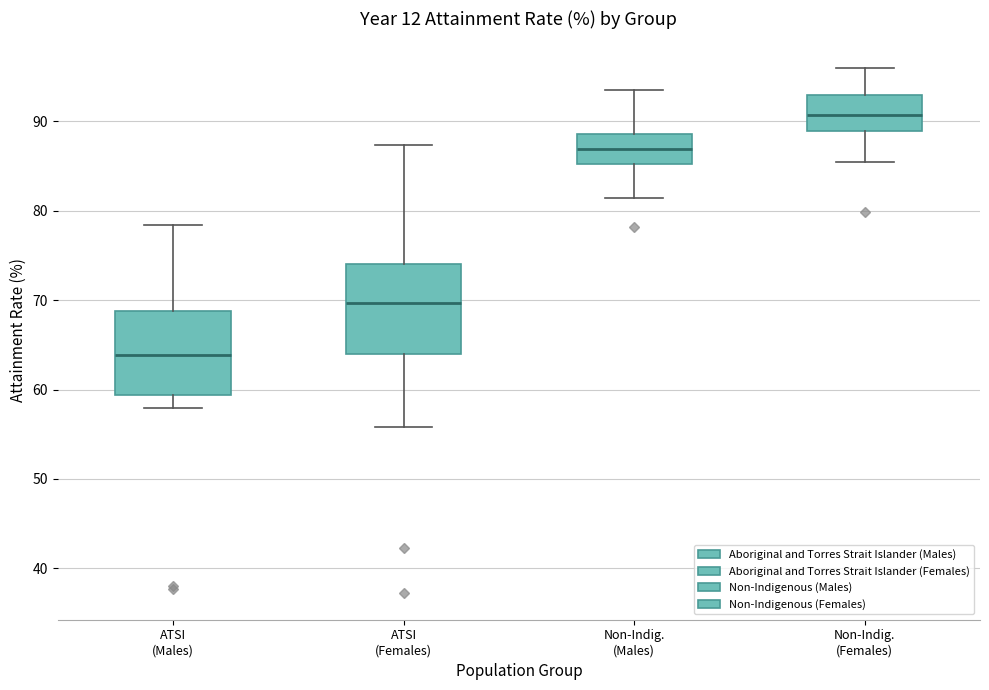

Reading left to right, read every box against the y-axis: the position of its median line, the range the box covers, and the ends of its whiskers. The values are not printed on the chart, so give them approximately, as read against the axis.

ATSI (Males): median 64, box 59 to 69, whiskers 58 to 78
ATSI (Females): median 70, box 64 to 74, whiskers 56 to 87
Non-Indig. (Males): median 87, box 85 to 89, whiskers 81 to 94
Non-Indig. (Females): median 91, box 89 to 93, whiskers 85 to 96